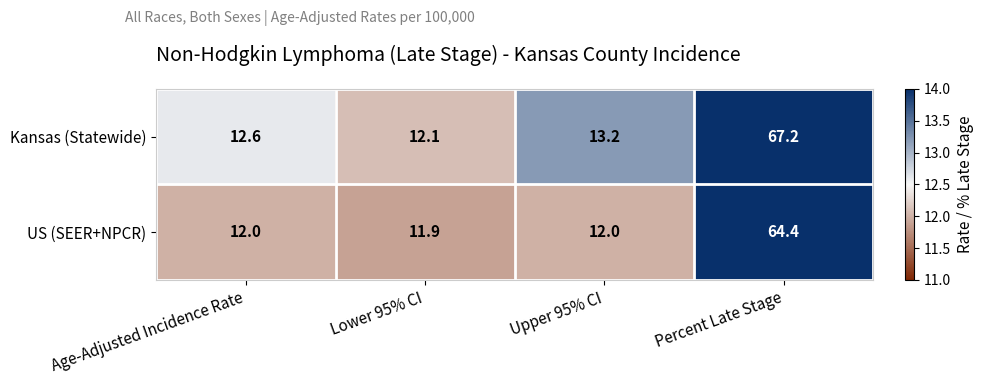

Which label corresponds to the largest value in the chart?

Percent Late Stage